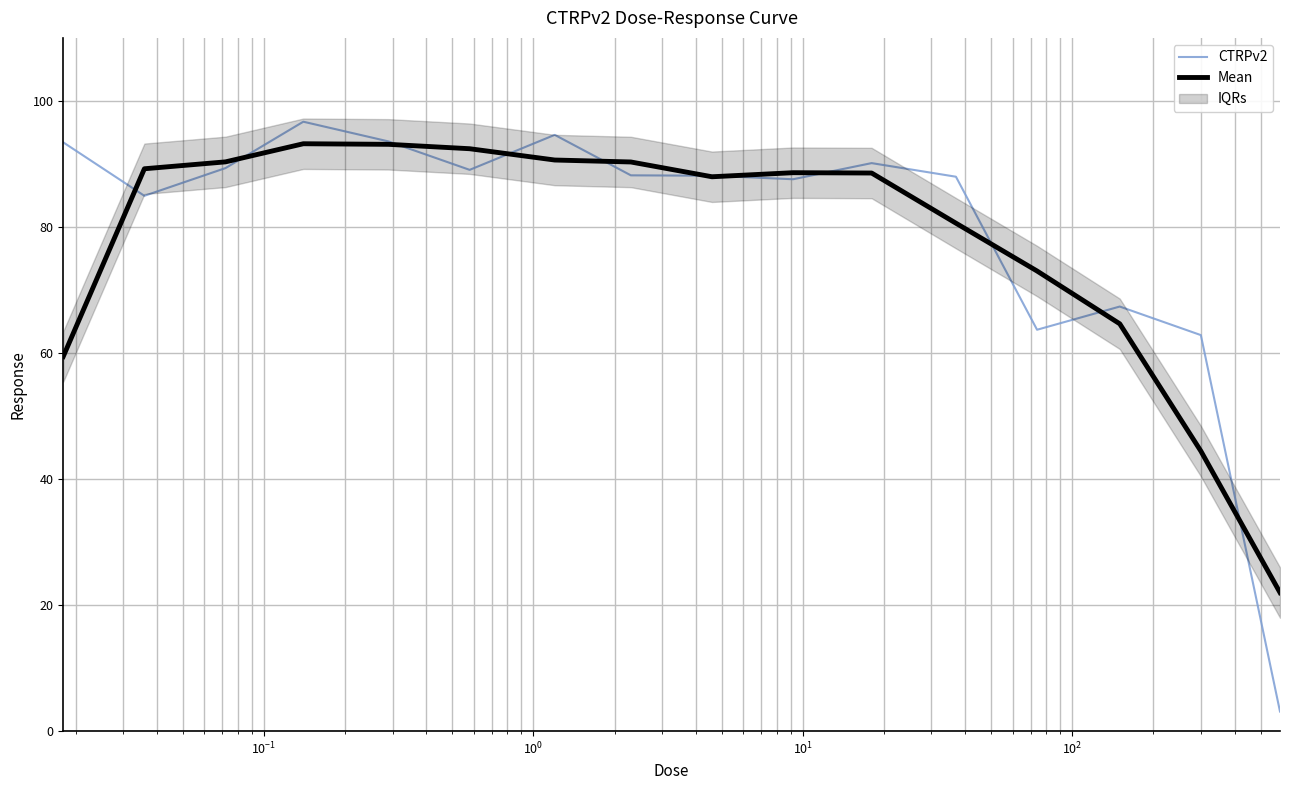

Is it true that Mean equals 32.0 at $\mathdefault{10^{1}}$?

False